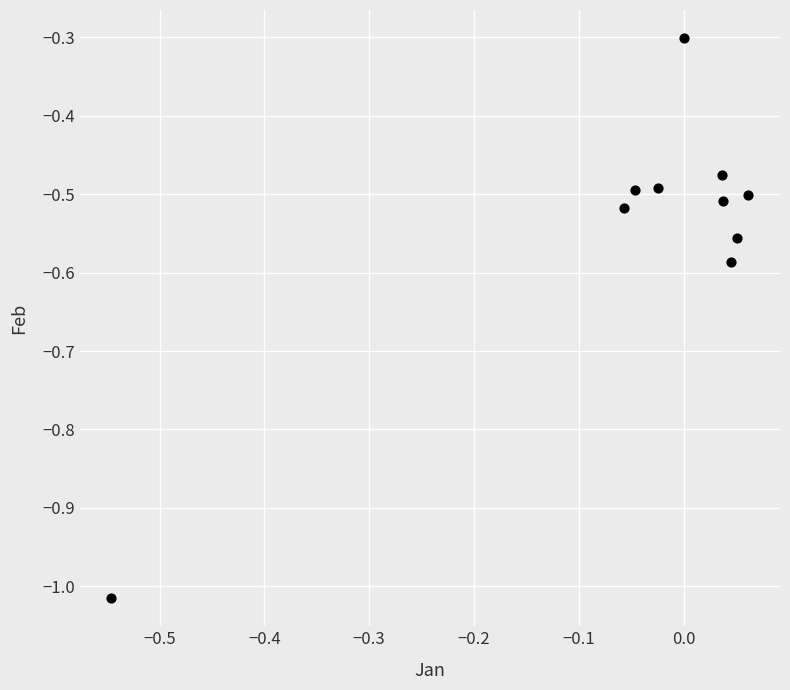

What Y value in the scatter plot is closest to 0?

-0.3